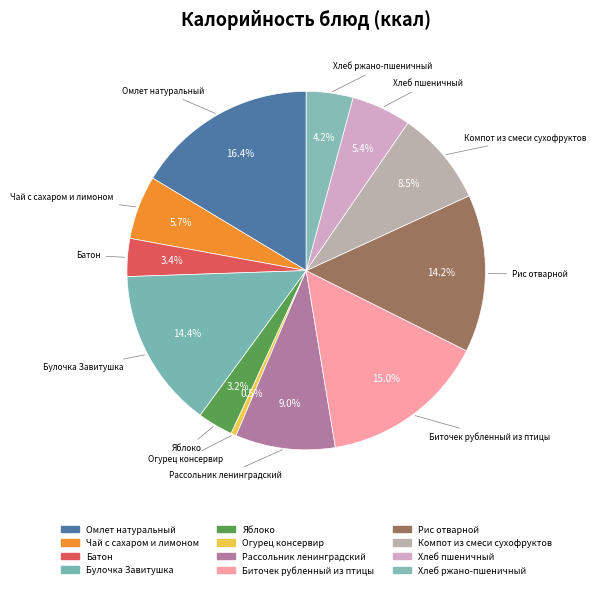

How many segments does this pie chart have?

12